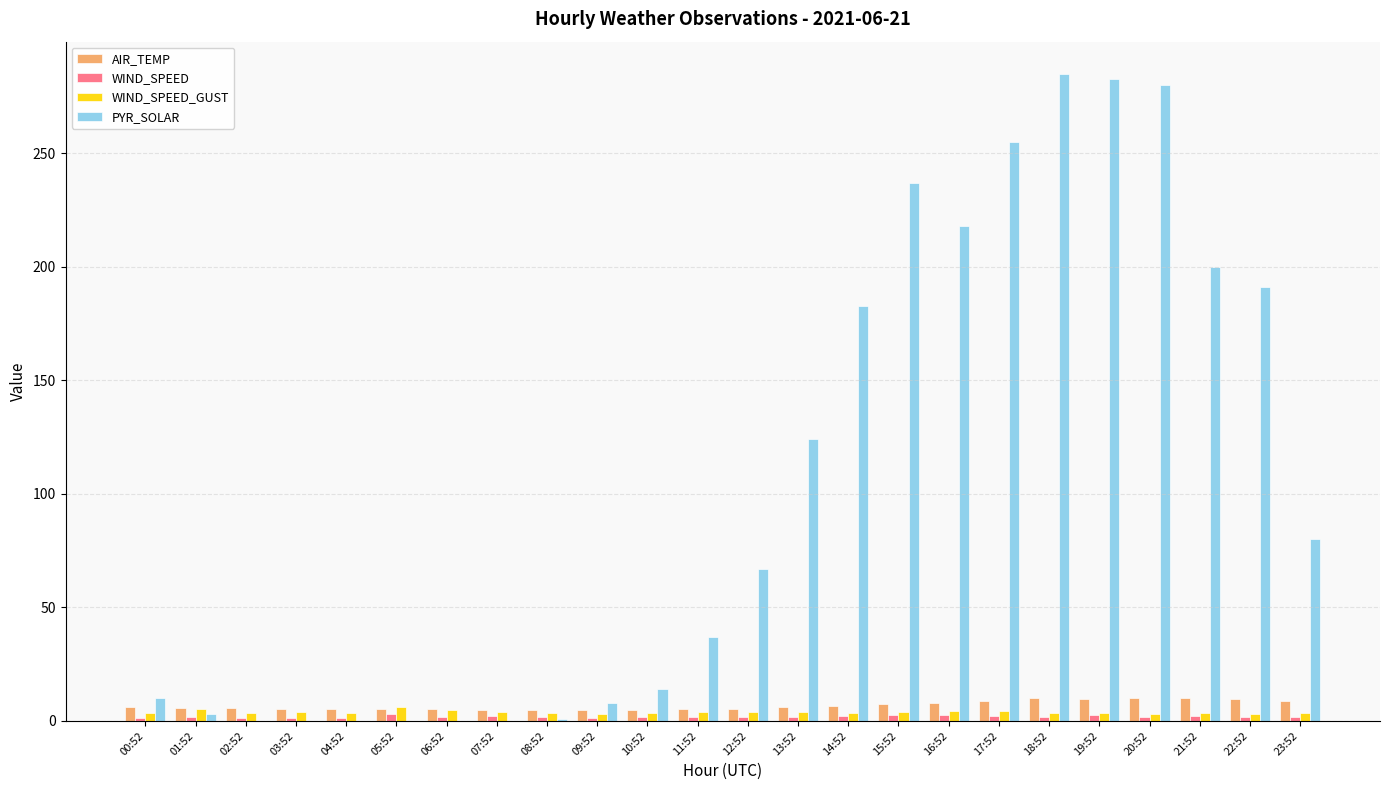

Count the number of categories in the chart.

24